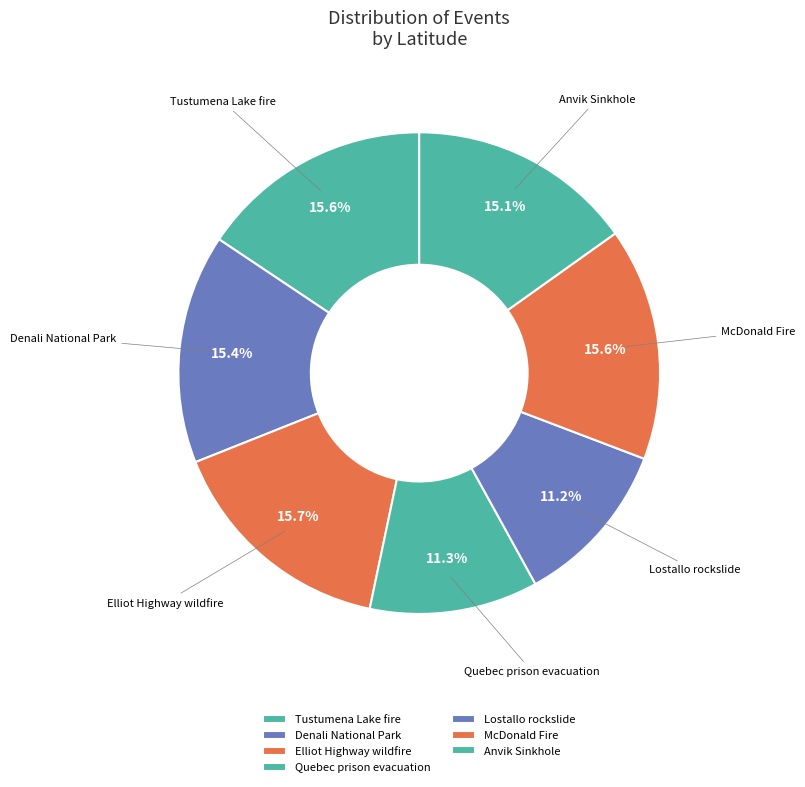

To the nearest percent, what percentage of the pie is Denali National Park?

15%